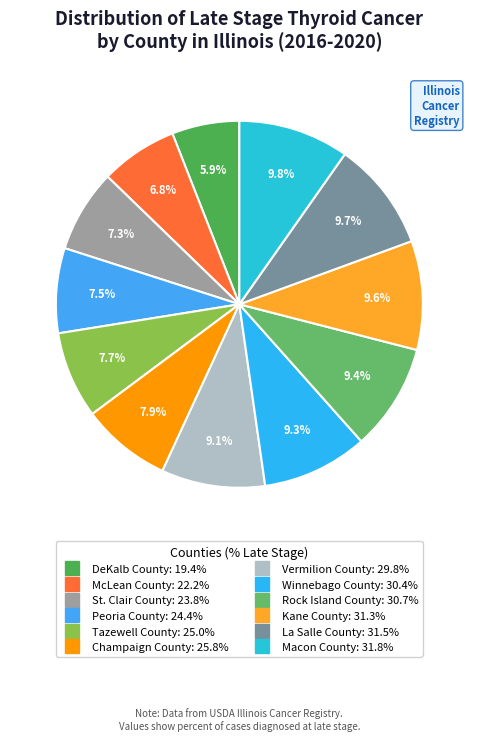

Which category has the smallest portion of the pie?

DeKalb County